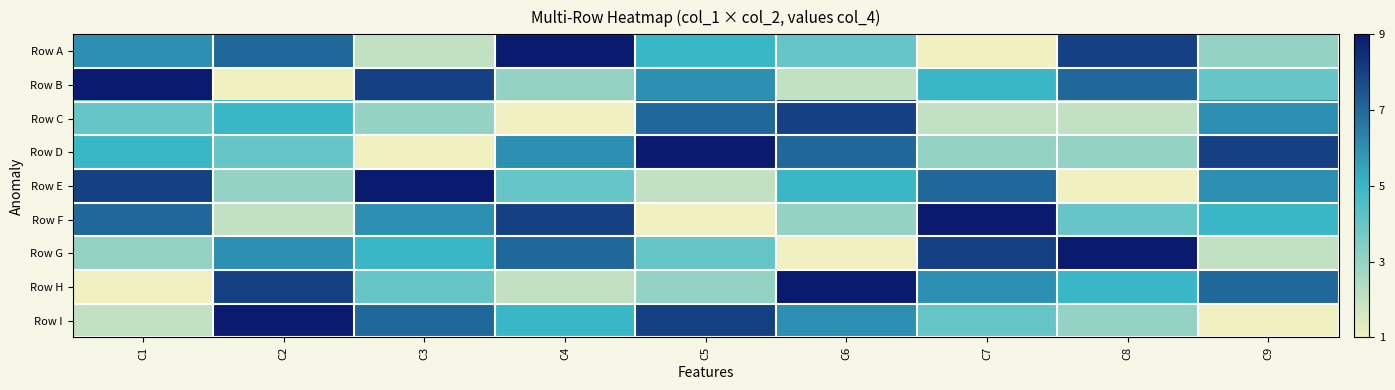

Rank the series by their maximum value, from highest to lowest.

Row A, Row B, Row D, Row E, Row F, Row G, Row H, Row I, Row C